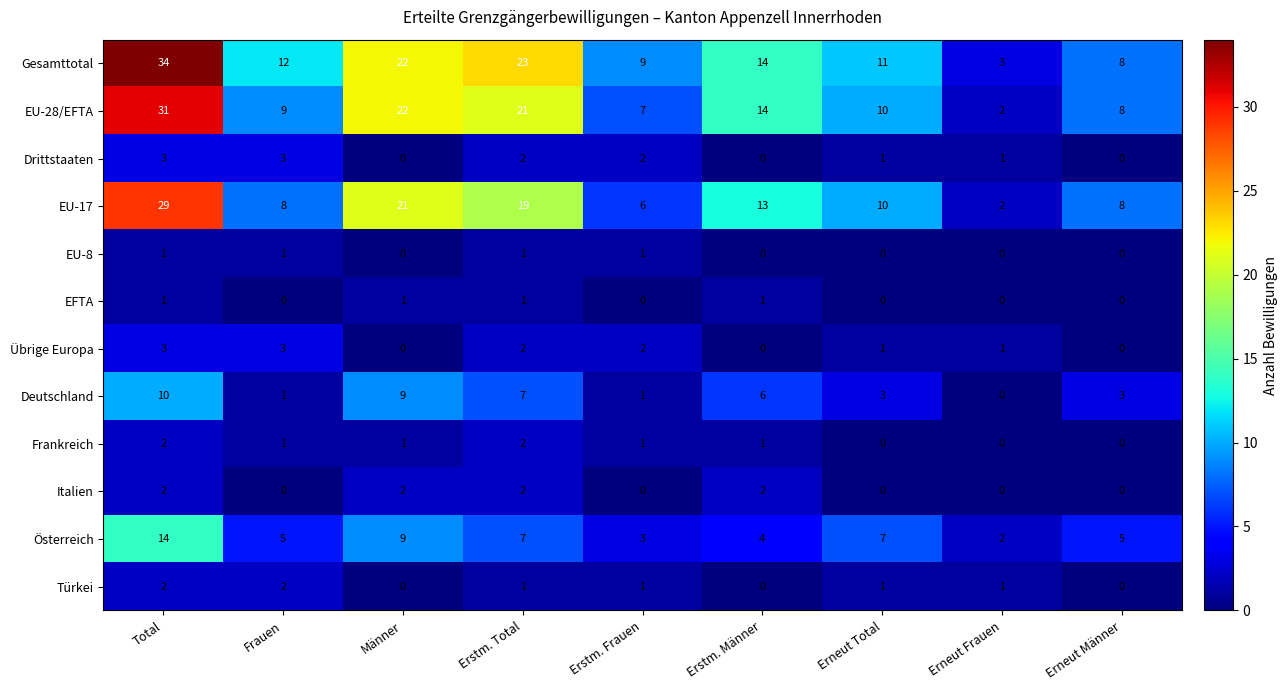

How many Deutschland values are between 1 and 7?

6